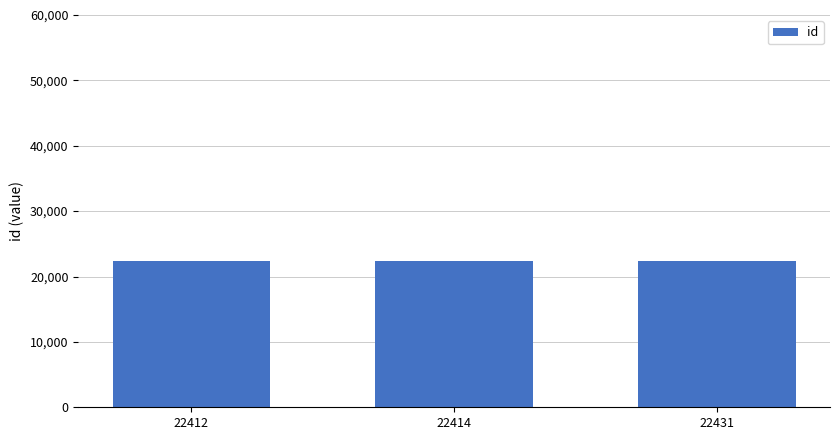

What is the difference between the values at 22412 and 22414?

2